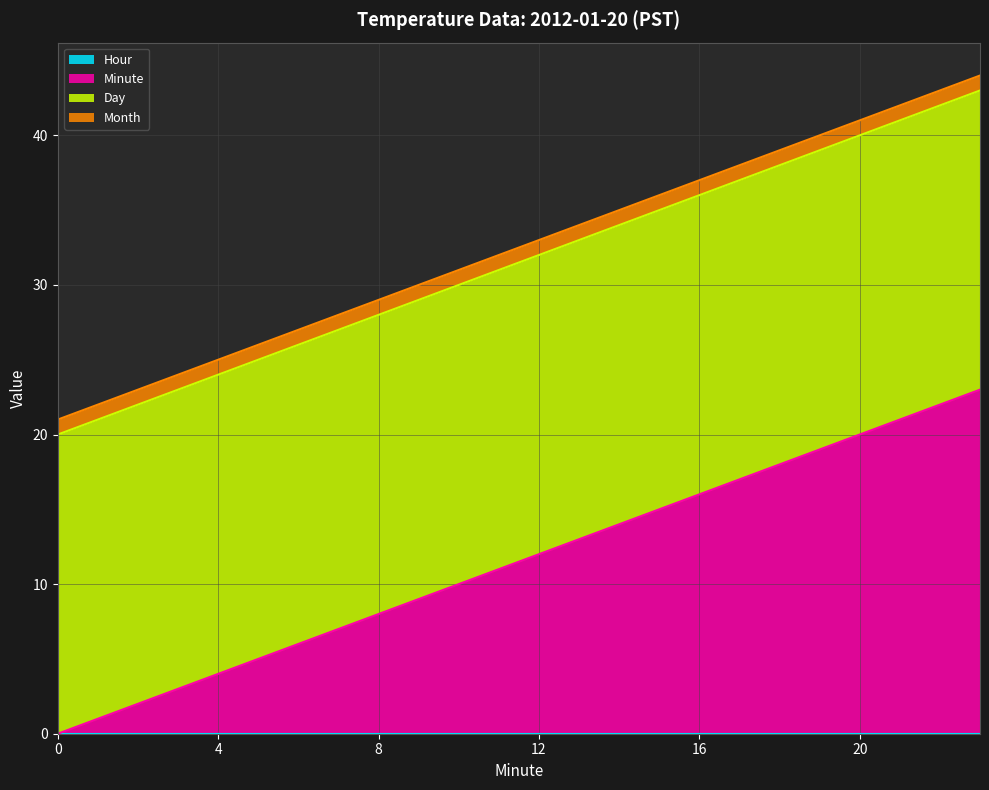

Rank the series by their maximum value, from highest to lowest.

Minute, Day, Month, Hour